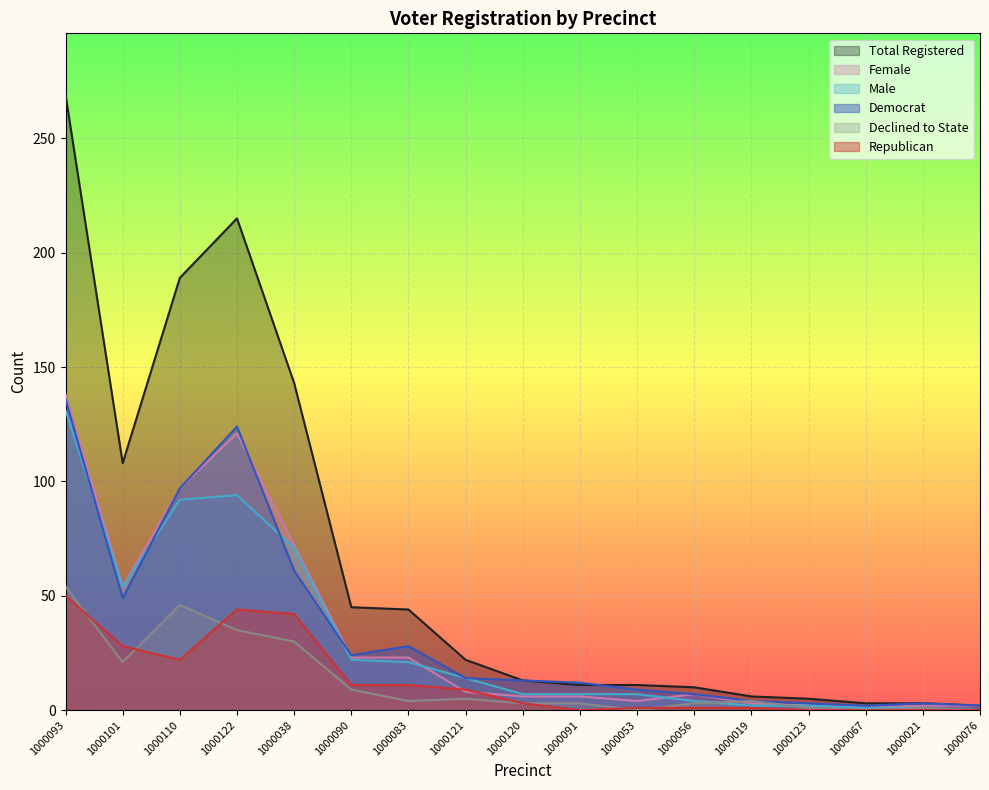

Rank the series by their maximum value, from highest to lowest.

totreg_r, female, dem, male, dcl, rep